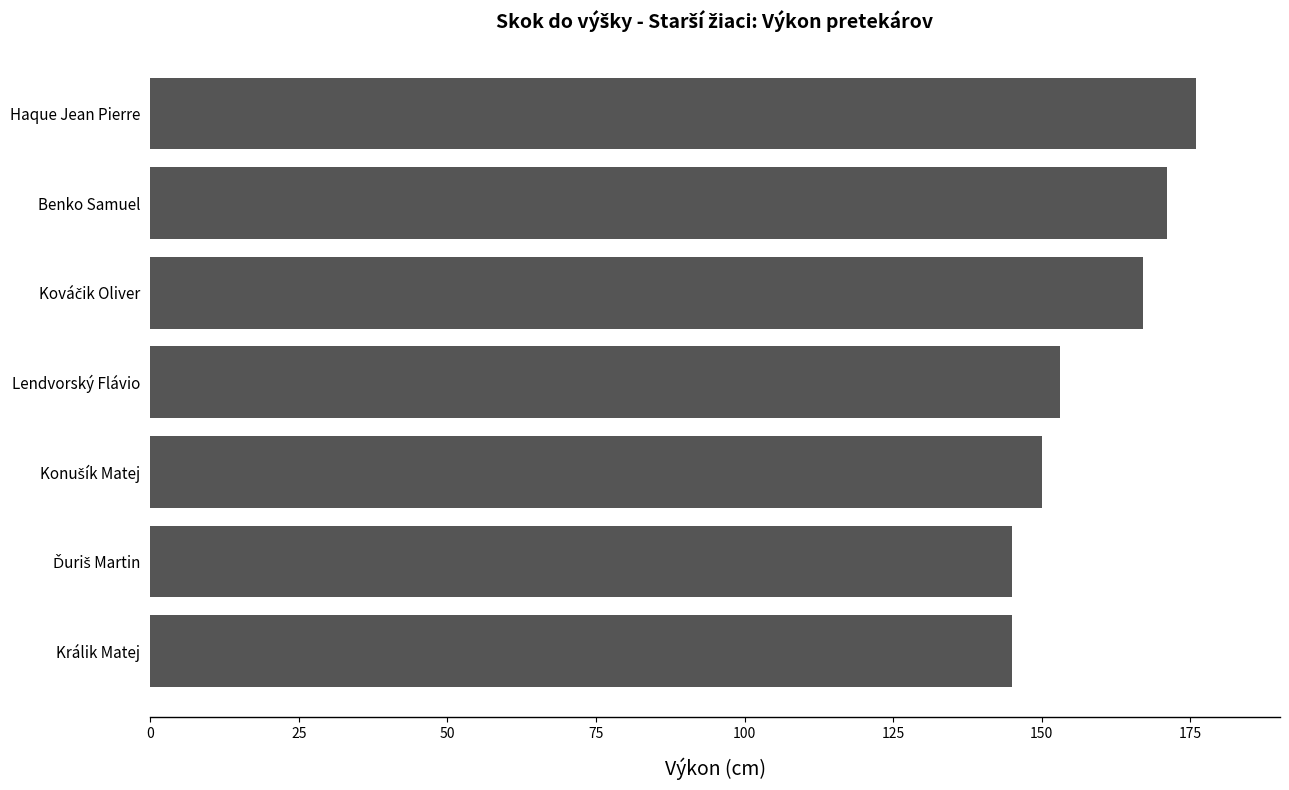

Between Haque Jean Pierre and Benko Samuel, which is larger?

Haque Jean Pierre